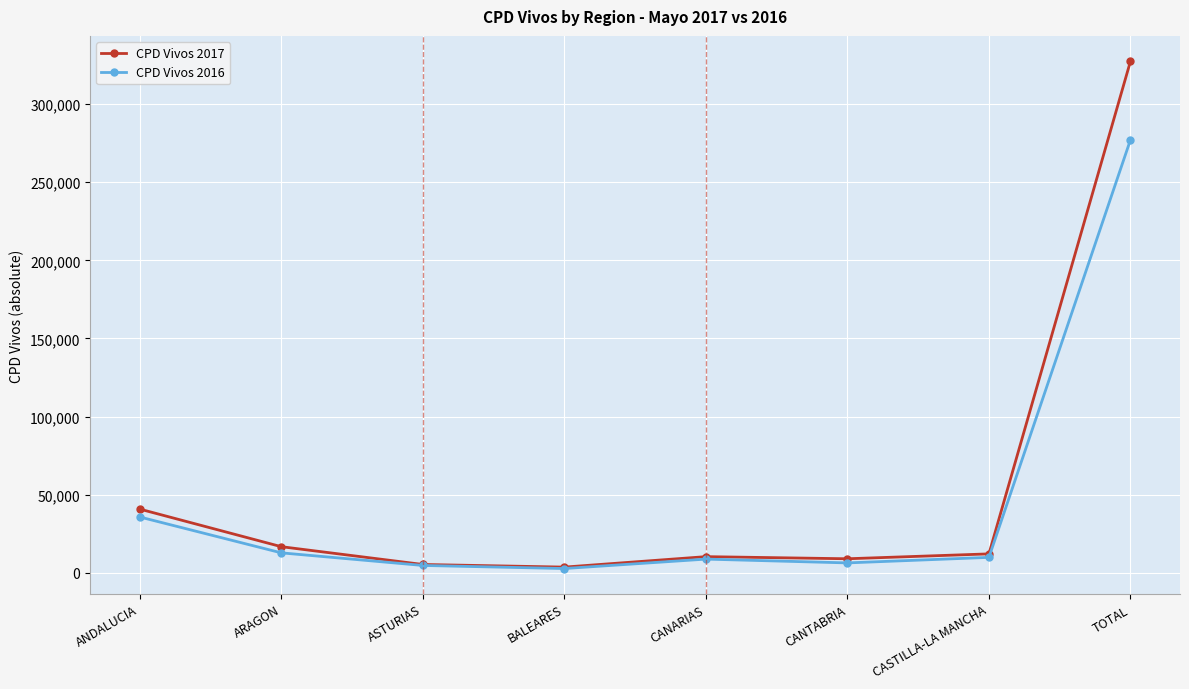

Read the CPD Vivos 2017 value at ASTURIAS.

5280